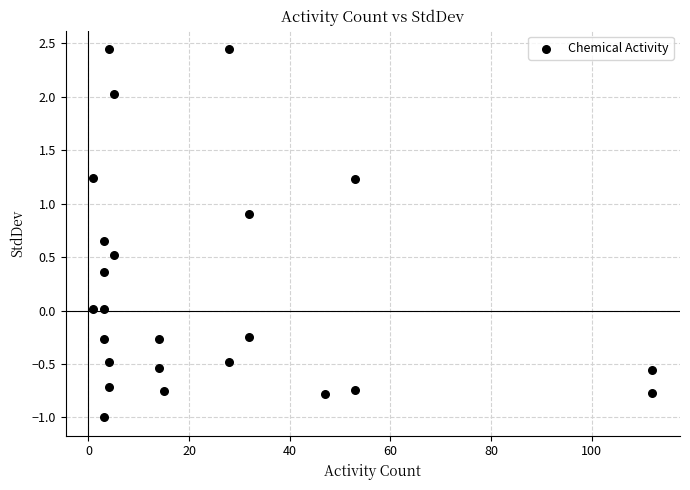

What is the range of Y values (max minus min)?

3.4